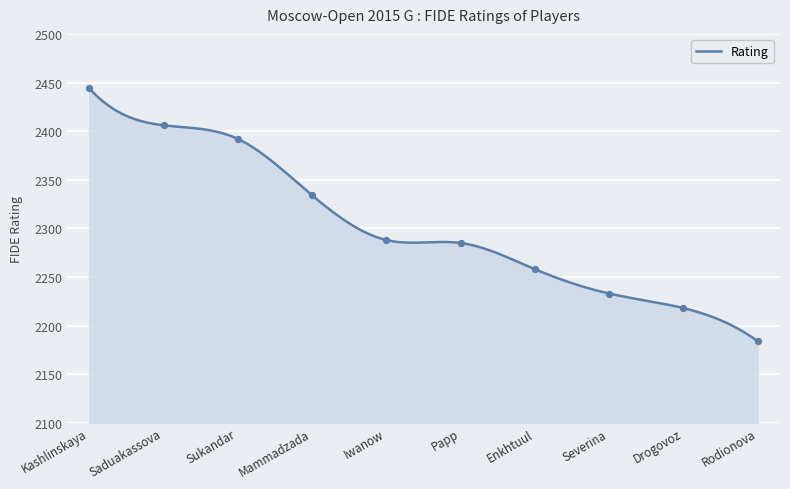

What is the change in value from Saduakassova to Papp?

-121